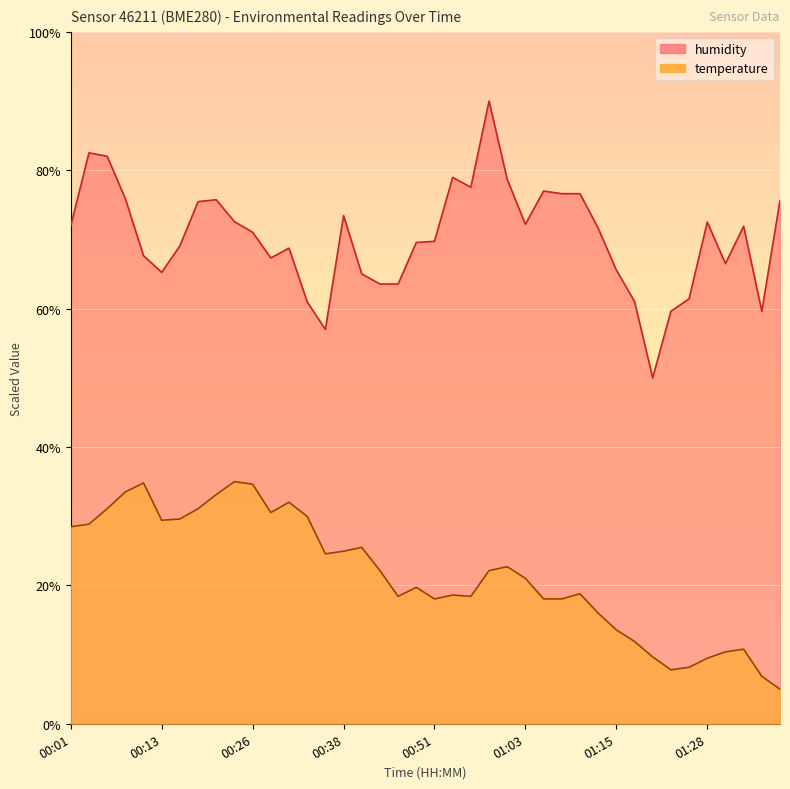

Reading right to left, extract all data points from this chart.

temperature: 01:38=5.0	01:35=6.9	01:33=10.8	01:30=10.4	01:28=9.5	01:25=8.2	01:23=7.8	01:20=9.7	01:18=11.9	01:15=13.6	01:13=16.0	01:10=18.8	01:08=18.0	01:05=18.0	01:03=21.0	01:00=22.7	00:58=22.1	00:56=18.4	00:53=18.6	00:51=18.0	00:48=19.7	00:46=18.4	00:43=22.1	00:41=25.5	00:38=24.9	00:36=24.6	00:33=30.0	00:31=32.0	00:28=30.5	00:26=34.6	00:23=35.0	00:21=33.1	00:18=31.1	00:16=29.6	00:13=29.4	00:11=34.8	00:08=33.5	00:06=31.1	00:03=28.9	00:01=28.5
humidity: 01:38=75.6	01:35=59.6	01:33=71.9	01:30=66.5	01:28=72.5	01:25=61.4	01:23=59.6	01:20=50.0	01:18=61.0	01:15=65.6	01:13=71.6	01:10=76.6	01:08=76.6	01:05=77.0	01:03=72.2	01:00=78.7	00:58=90.0	00:56=77.5	00:53=79.0	00:51=69.7	00:48=69.6	00:46=63.6	00:43=63.6	00:41=65.0	00:38=73.4	00:36=57.0	00:33=61.0	00:31=68.7	00:28=67.3	00:26=71.0	00:23=72.6	00:21=75.7	00:18=75.5	00:16=69.1	00:13=65.2	00:11=67.7	00:08=75.9	00:06=82.0	00:03=82.5	00:01=72.0